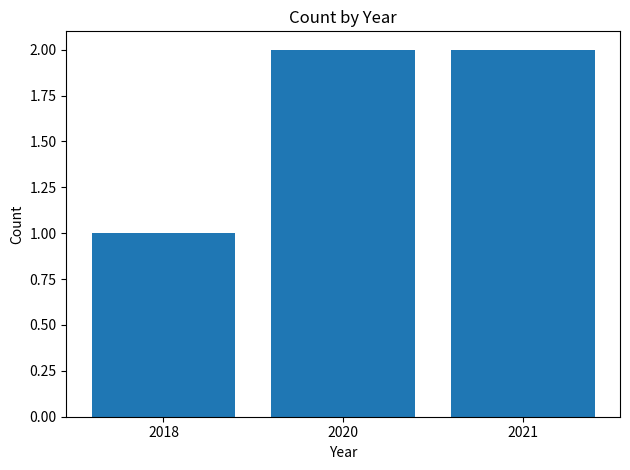

What is the value of the 3rd bar from the left?

2